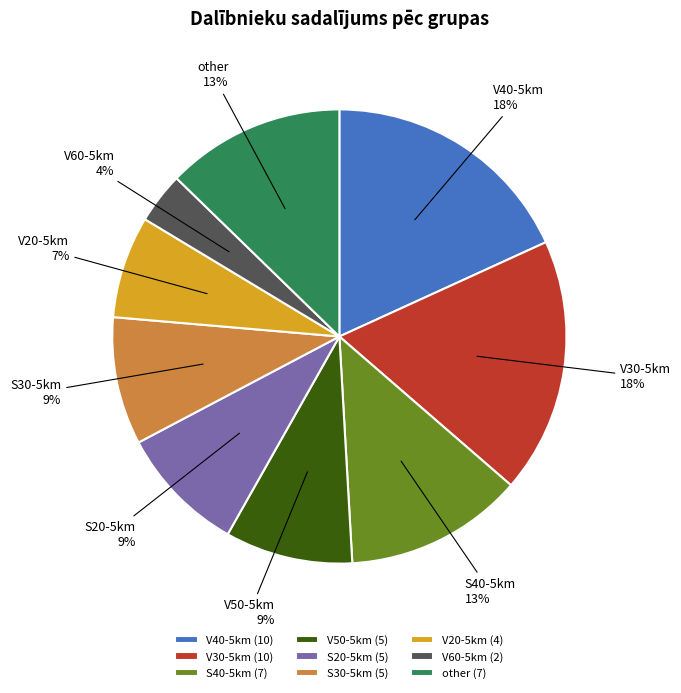

The V20-5km slice represents 1% of the pie. True or false?

False